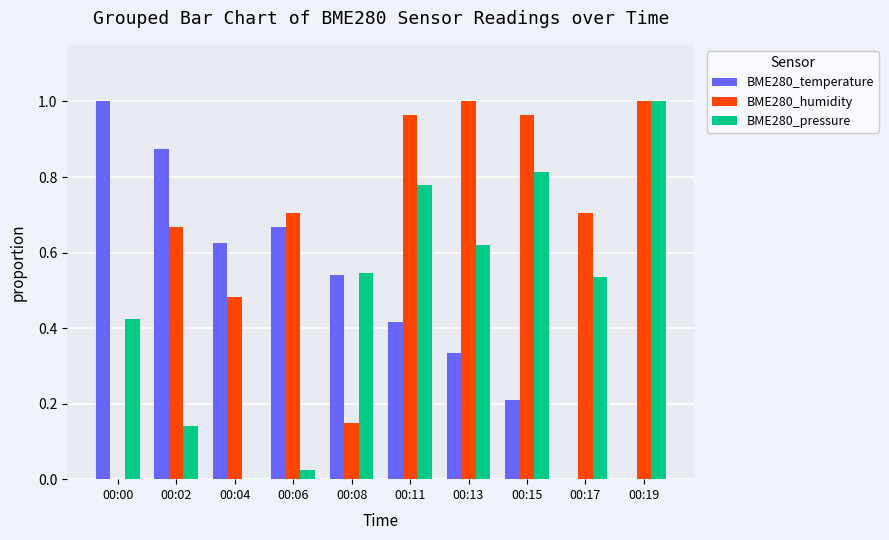

What is the sum of all BME280_humidity values?

6.6